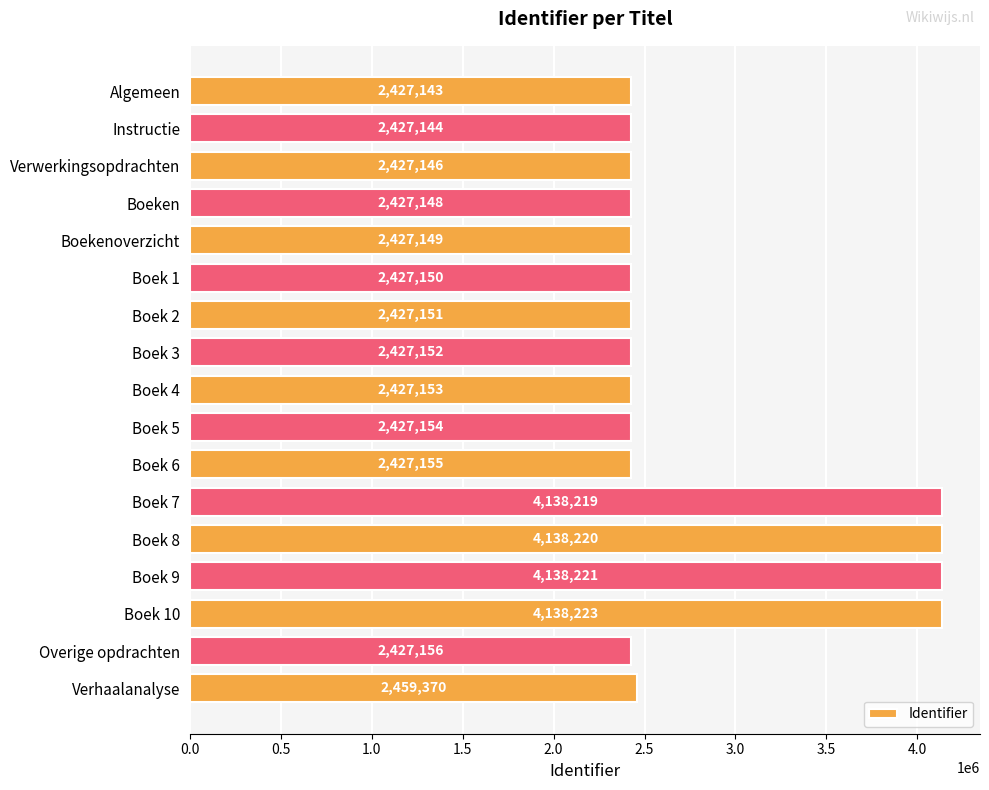

How many values are below 2427153?

8